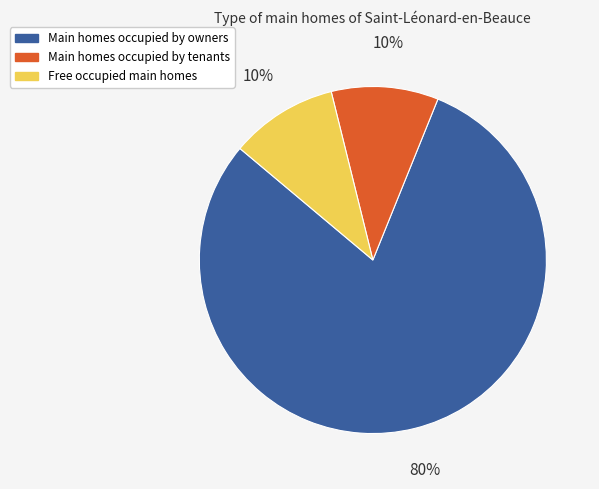

How many slices are in this pie chart?

3